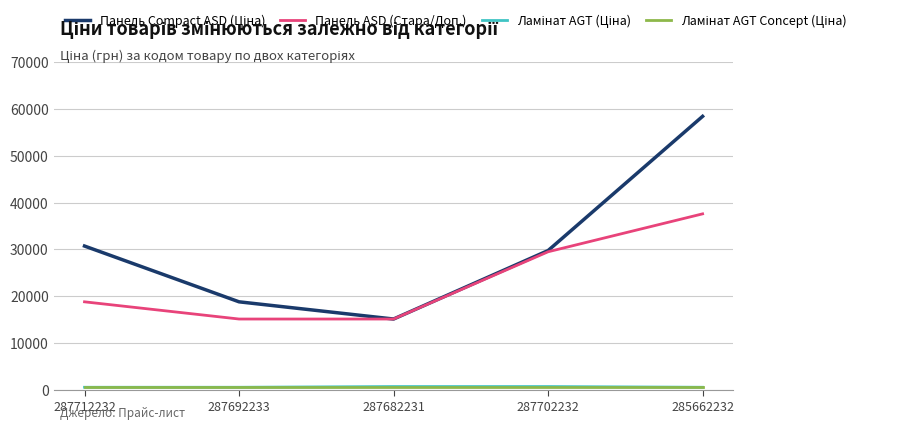

True or false: Панель ASD (Стара/Доп.) has more than 0 interior local peaks.

False